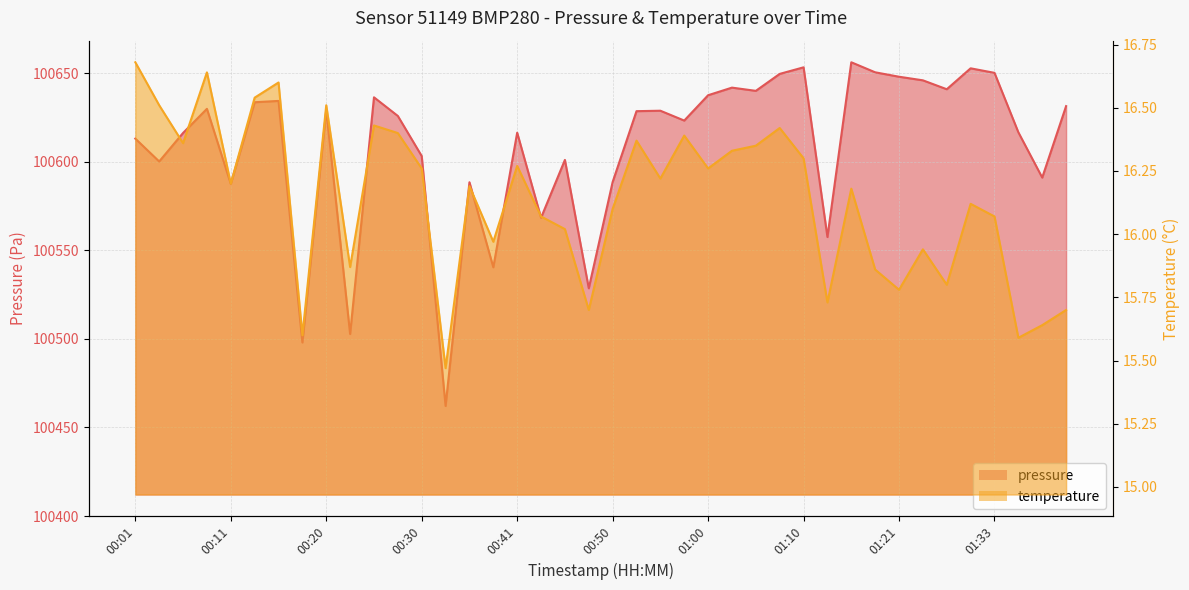

Rank the series by their maximum value, from lowest to highest.

temperature, pressure